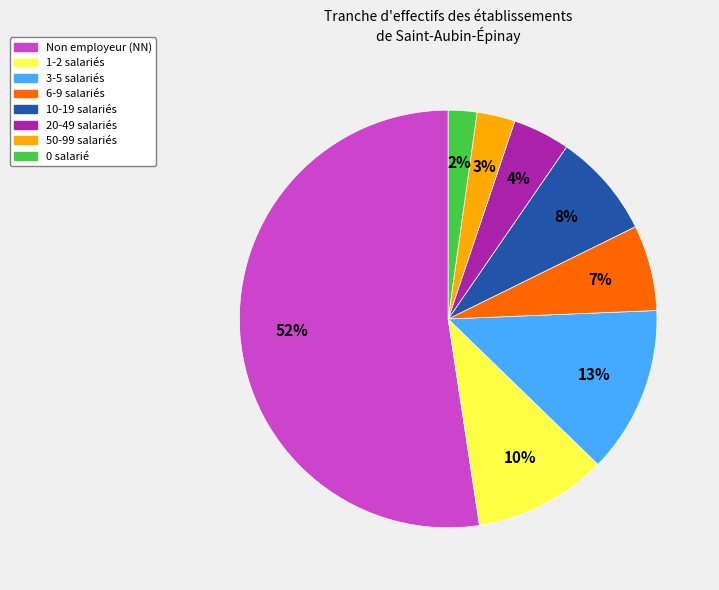

Is there any slice that represents more than half of the pie?

Yes